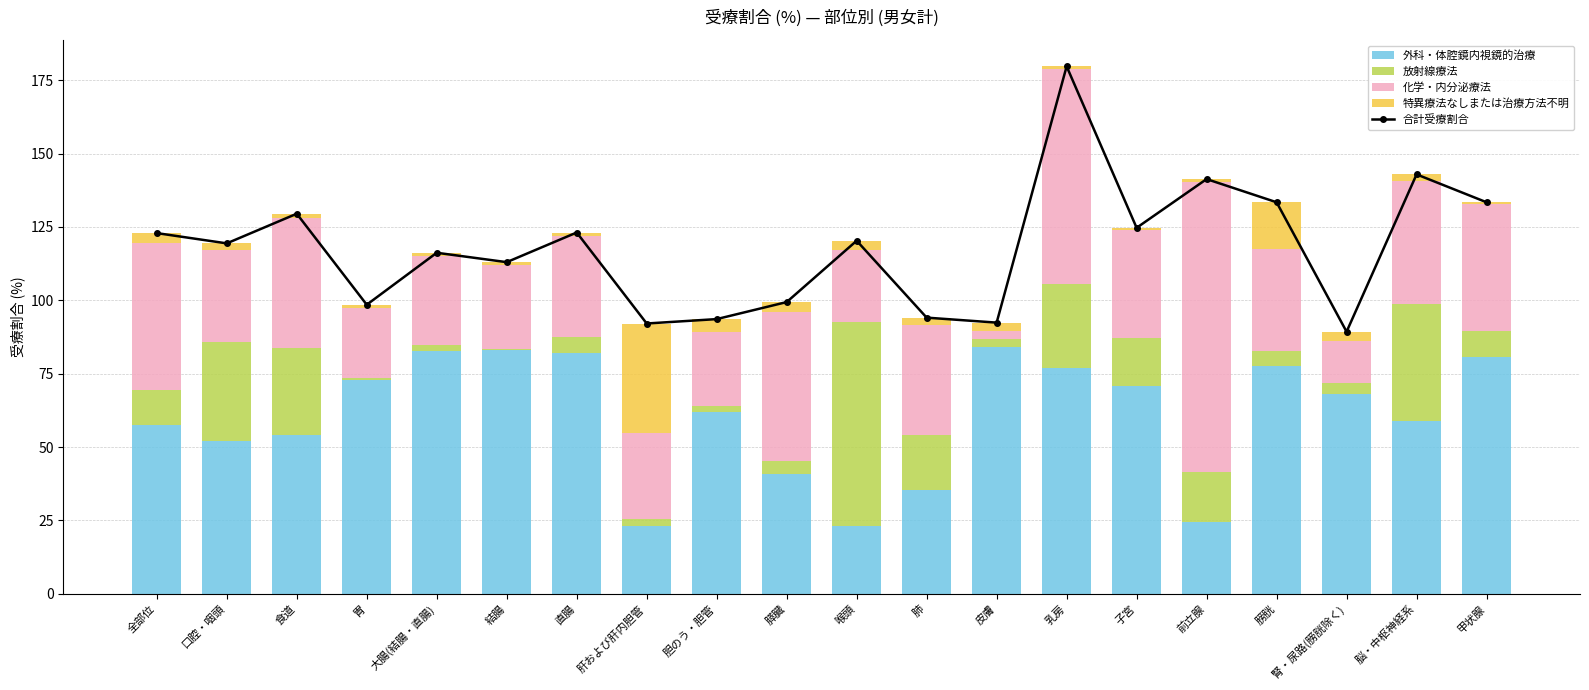

What is the spread (max minus min) of values at 膀胱?

128.2